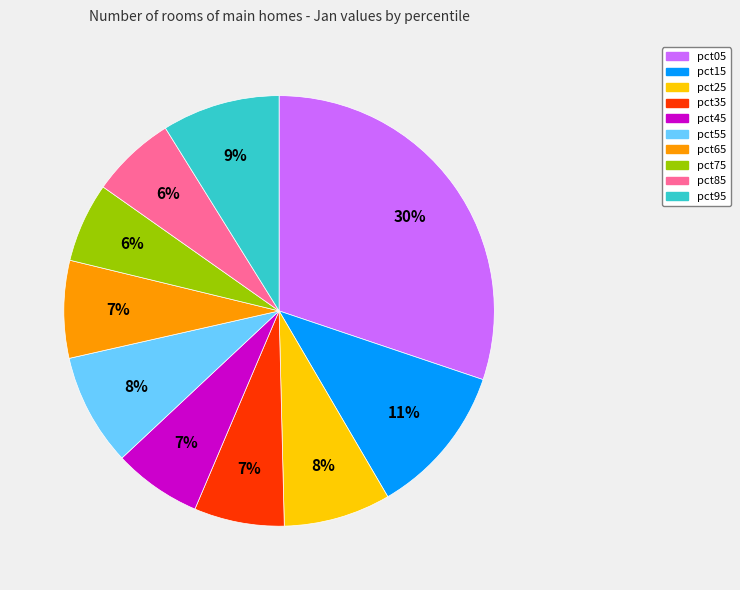

Combined, do pct95 and pct15 account for over 50%?

No